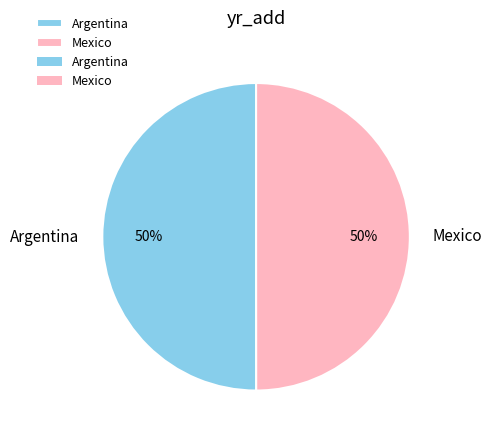

How many segments does this pie chart have?

2